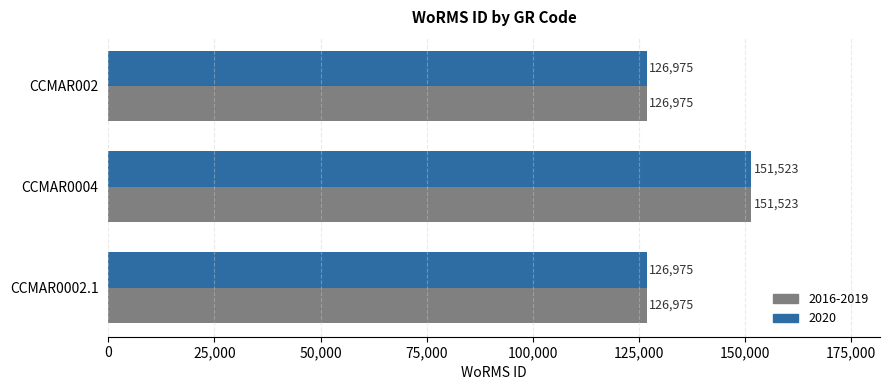

What value does the 2020 series have at CCMAR002?

126975